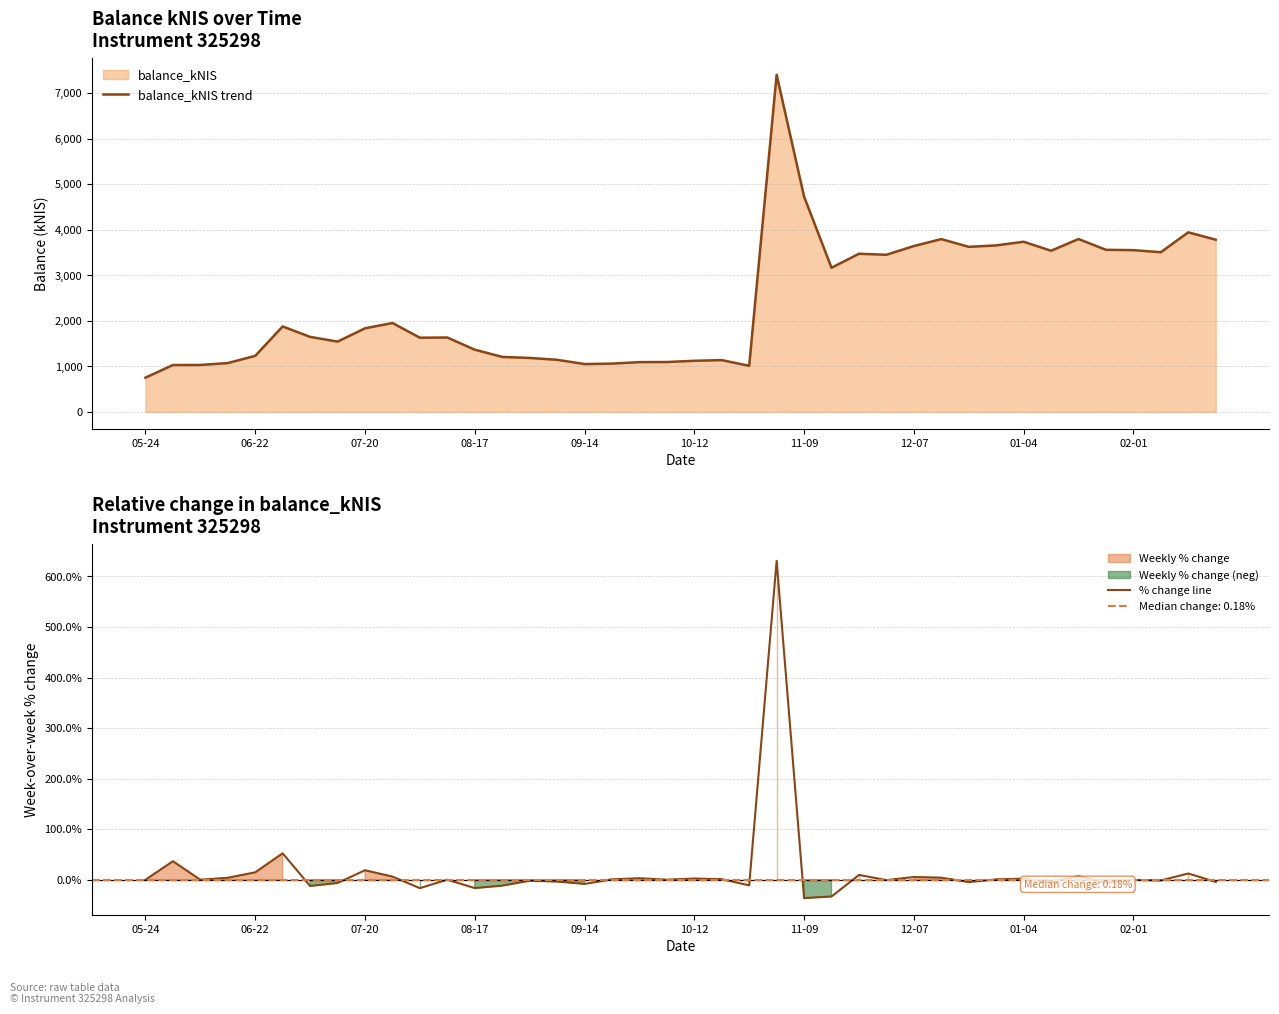

What is the highest value of the balance_kNIS trend series?

7400.6